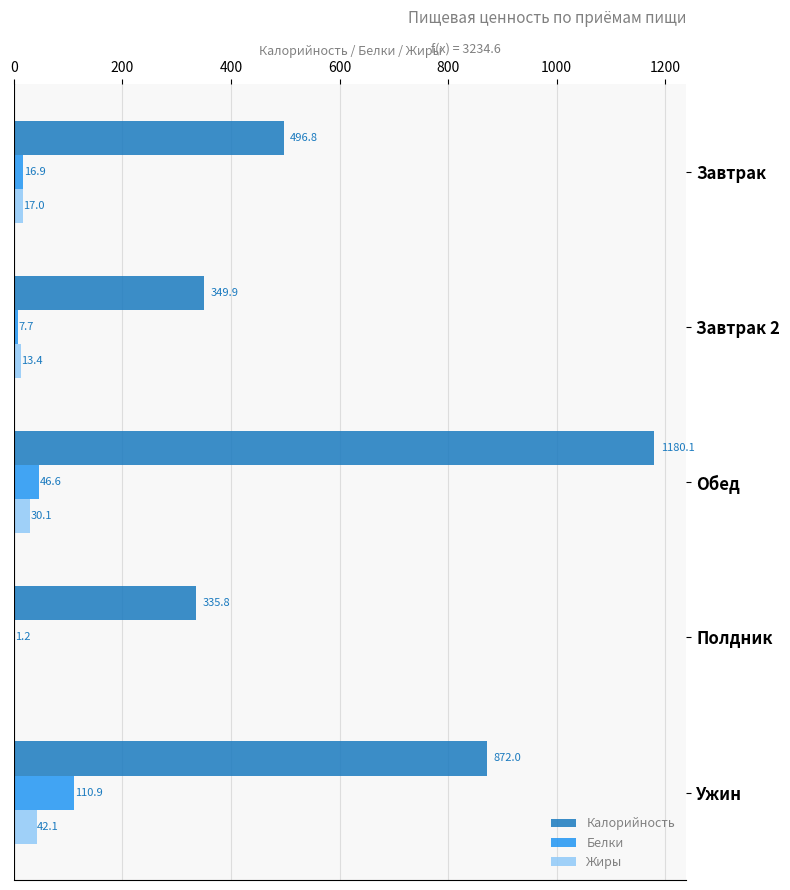

What is the sum of the Калорийность values at Обед and Ужин?

2052.1